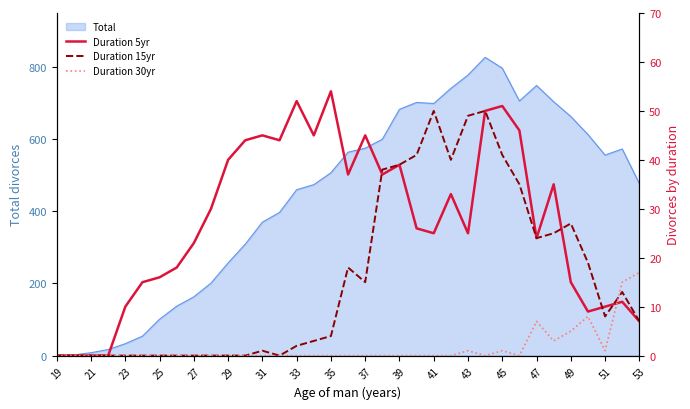

What is the maximum value for Total?

827